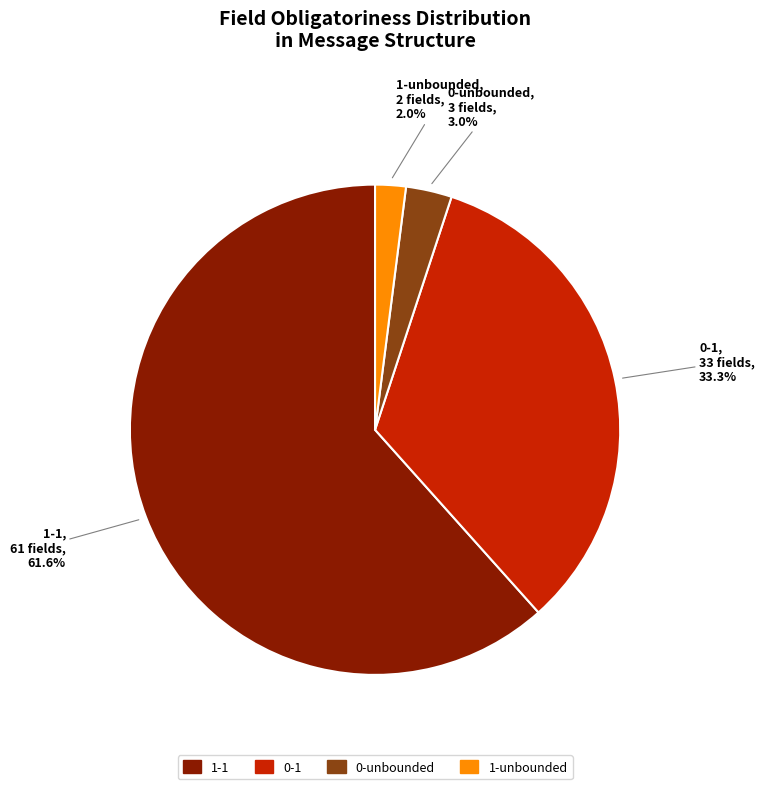

Does any single category account for the majority?

Yes